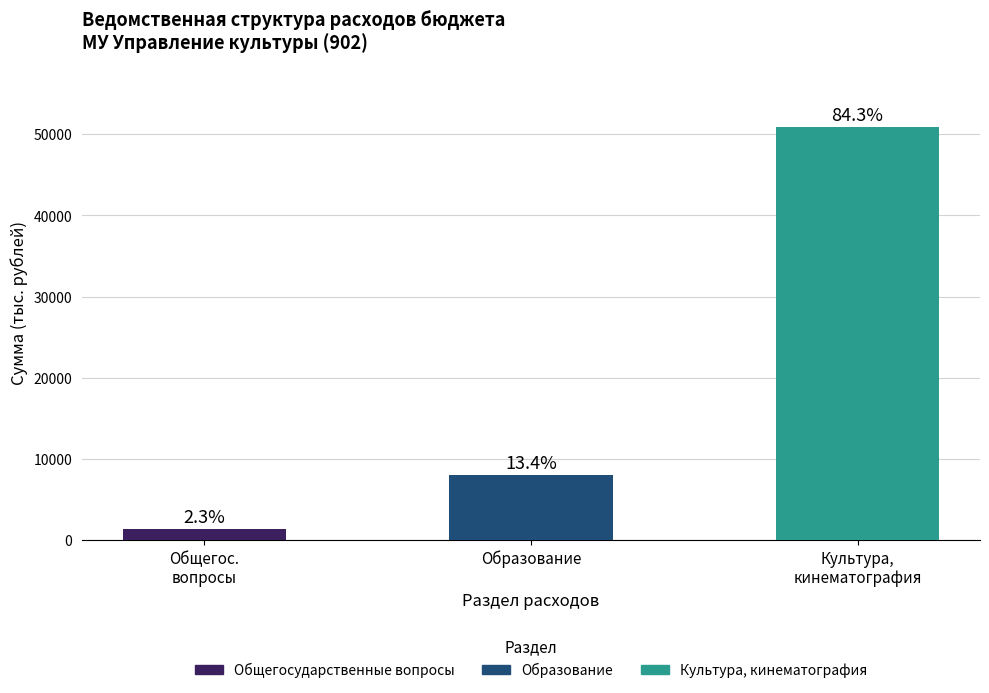

What is the total value across all series at Культура, кинематография?

50875.2